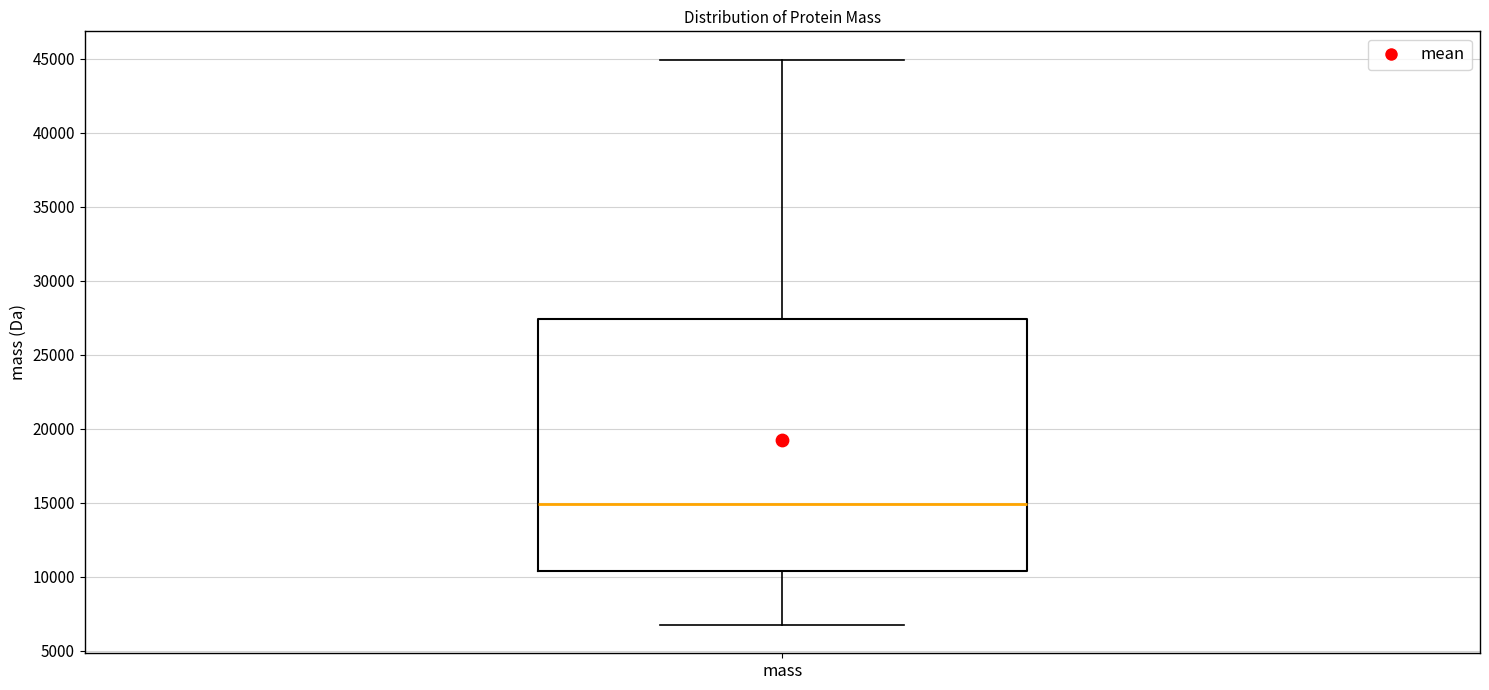

Where is the upper edge of the box for mass on the y-axis? The values are not printed on the chart, so give them approximately, as read against the axis.

27500